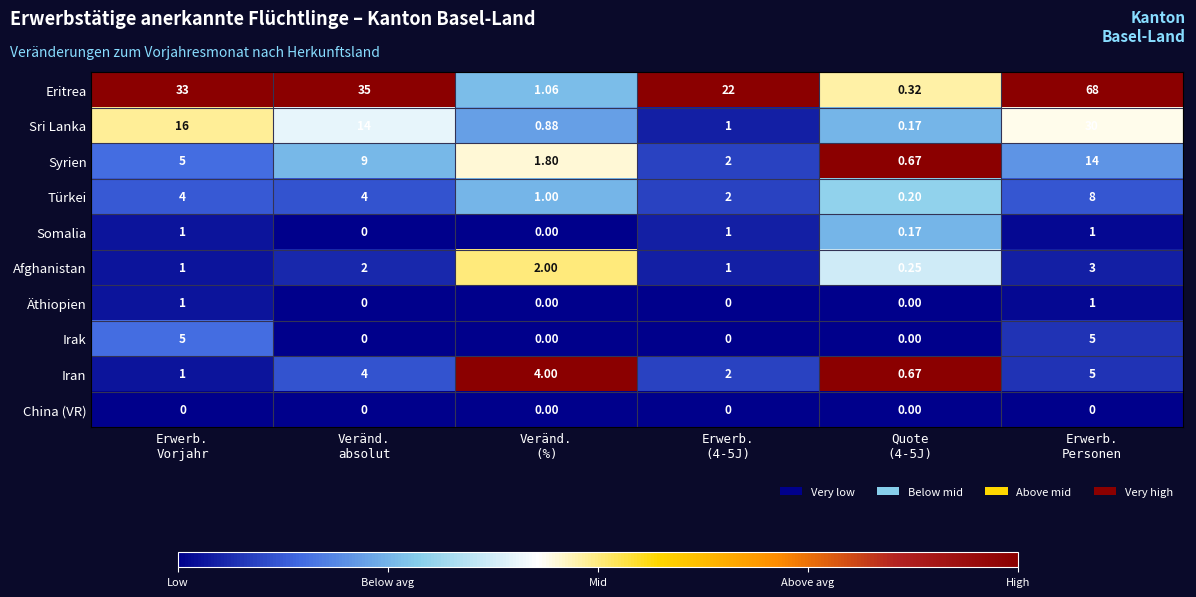

What is the spread (max minus min) of values at Veränd.
absolut?

35.0